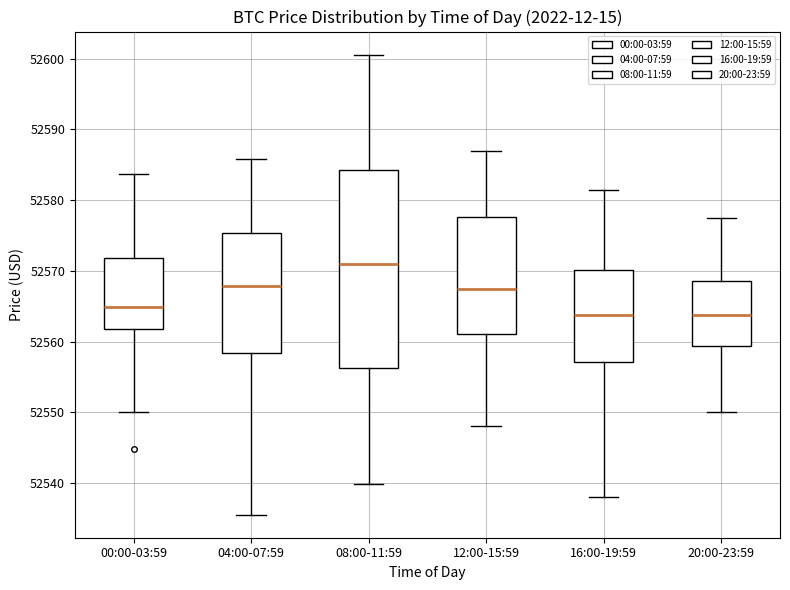

Which box is the tallest, from its lower edge to its upper edge?

08:00-11:59